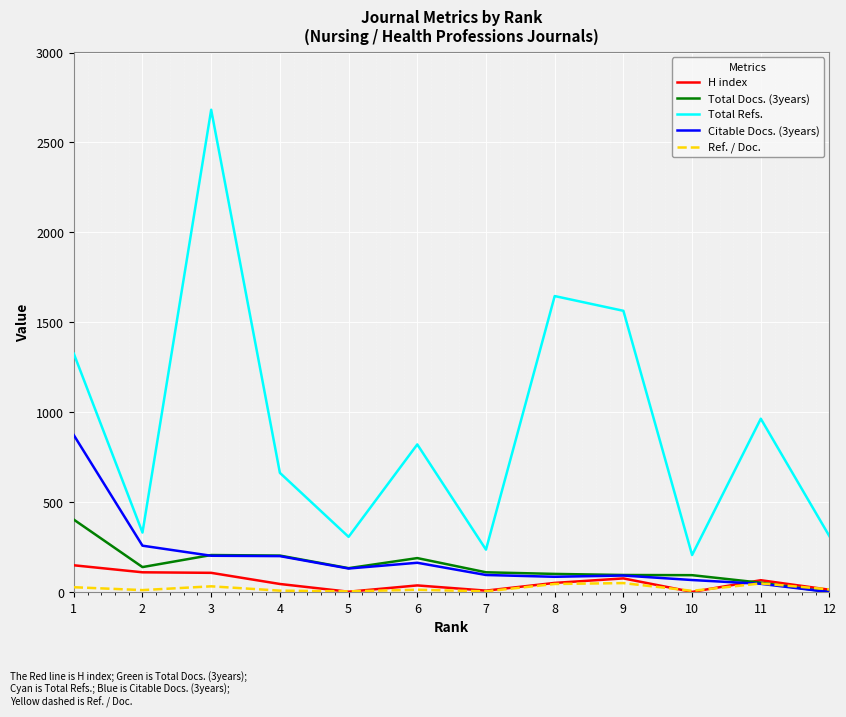

Which series has the largest total across all categories?

Total Refs.